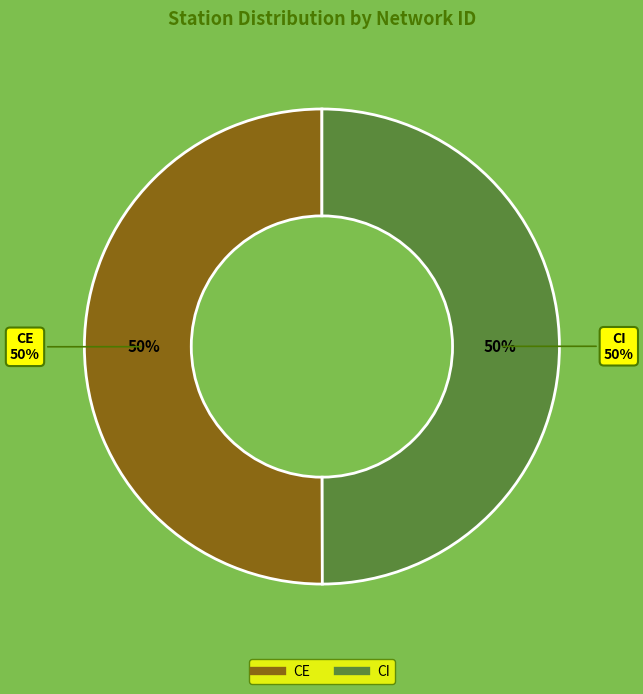

Does CE account for over 50% of the chart?

No